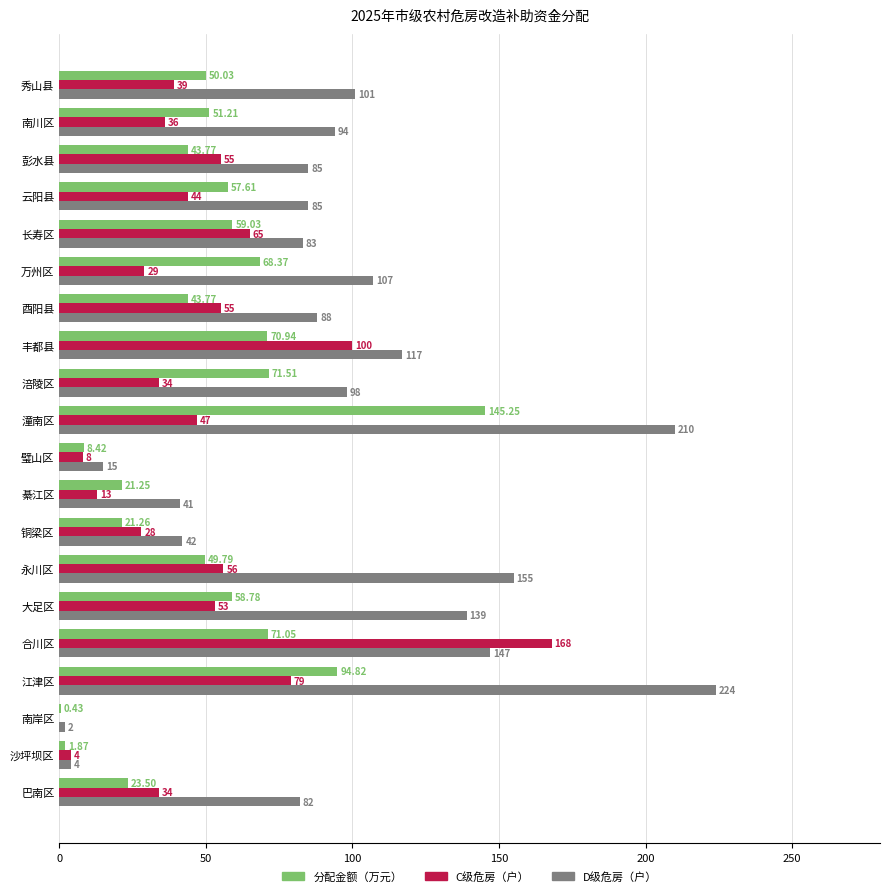

What are all the series names shown in the legend?

分配金额（万元）, C级危房（户）, D级危房（户）